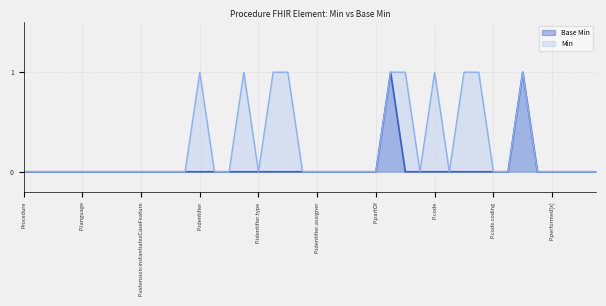

True or false: the data shows -1 at Procedure.recorder.

False